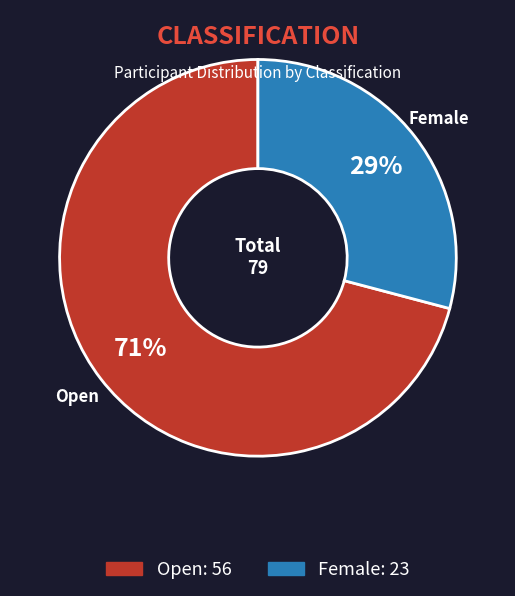

Is it true that Open is 61% of the pie?

False